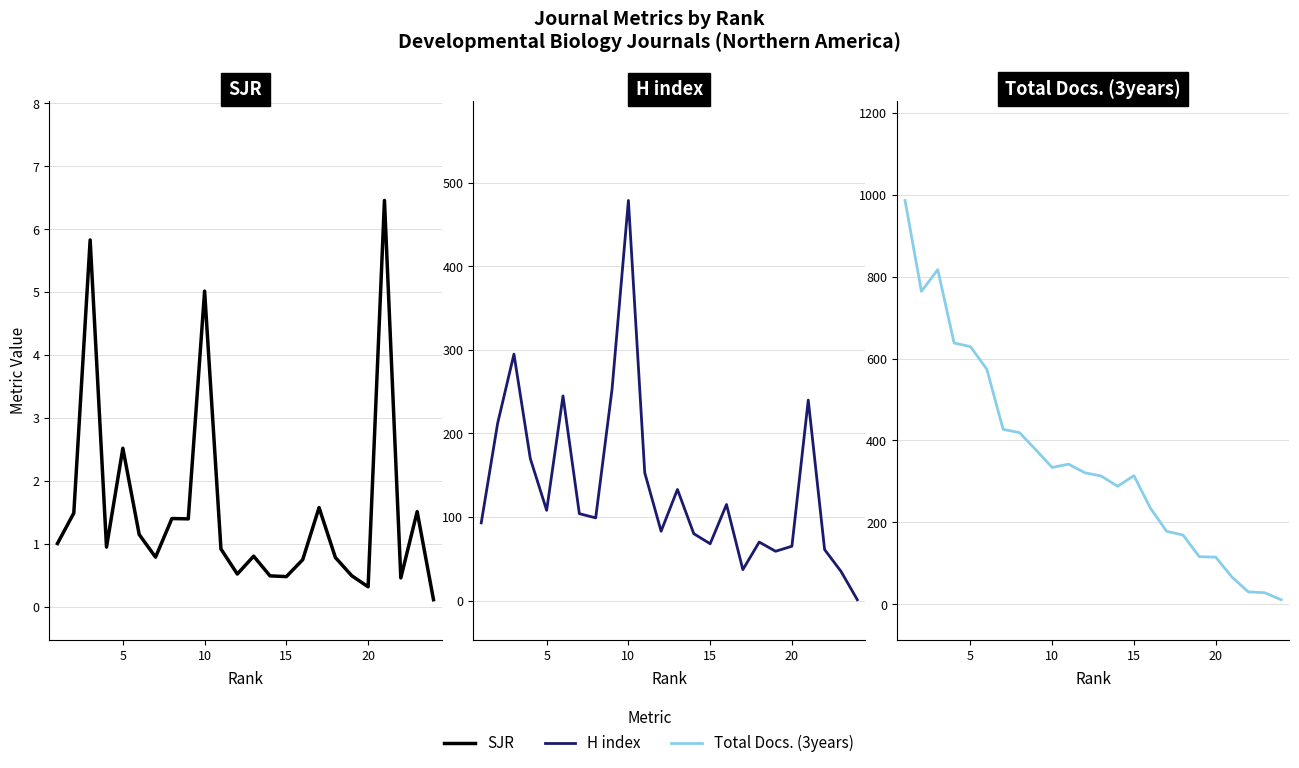

What is the sum of all SJR values?

37.2